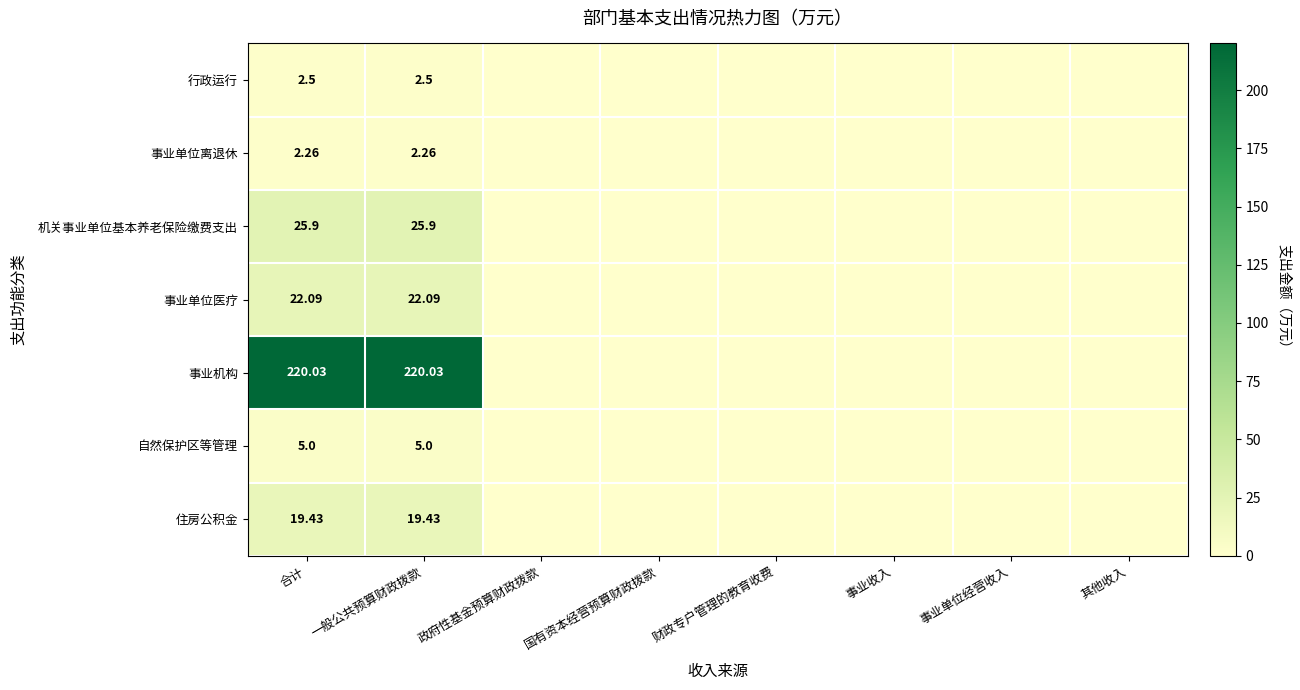

The 住房公积金 series shows 0.0 at 政府性基金预算财政拨款. True or false?

True